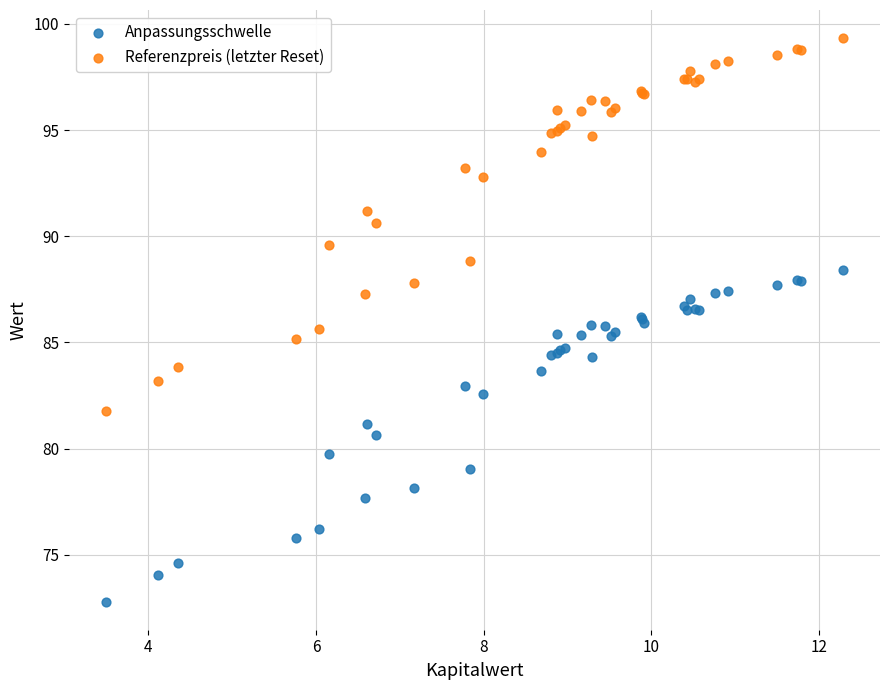

Which series contains the highest Y value?

Referenzpreis (letzter Reset)